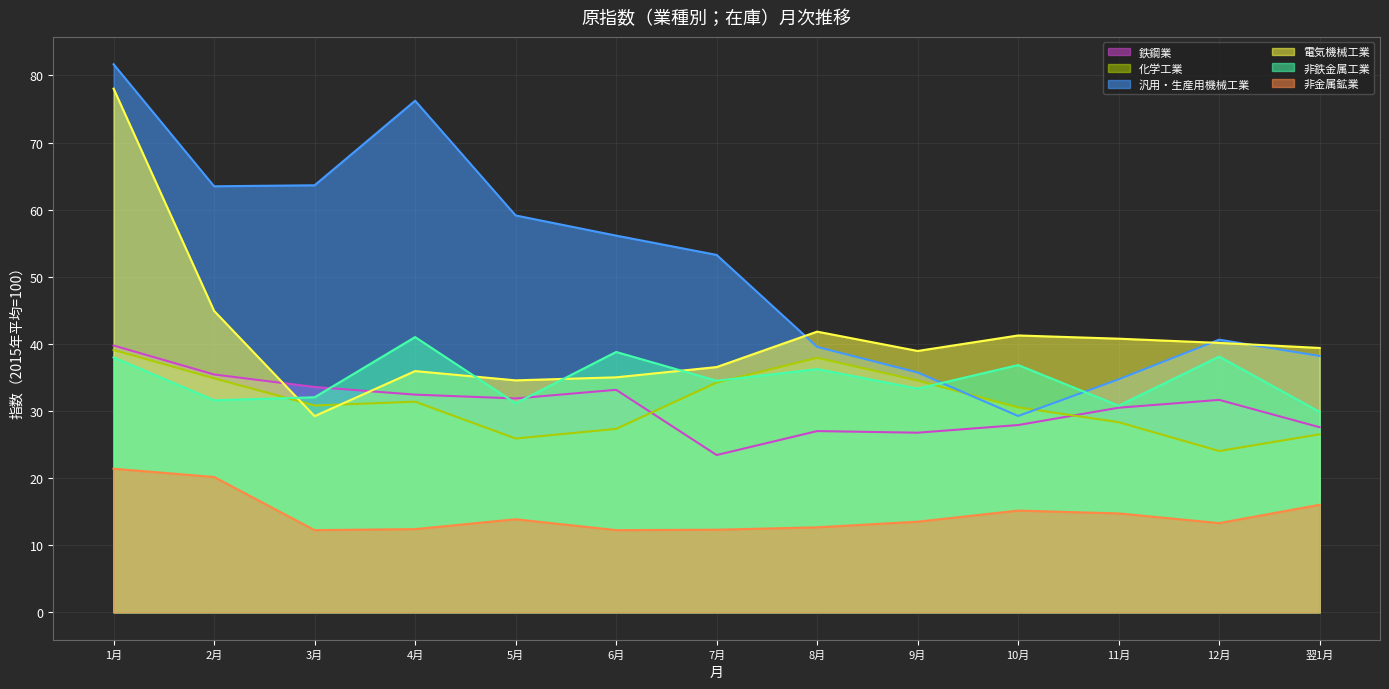

True or false: 鉄鋼業 and 汎用・生産用機械工業 intersect in this chart.

False